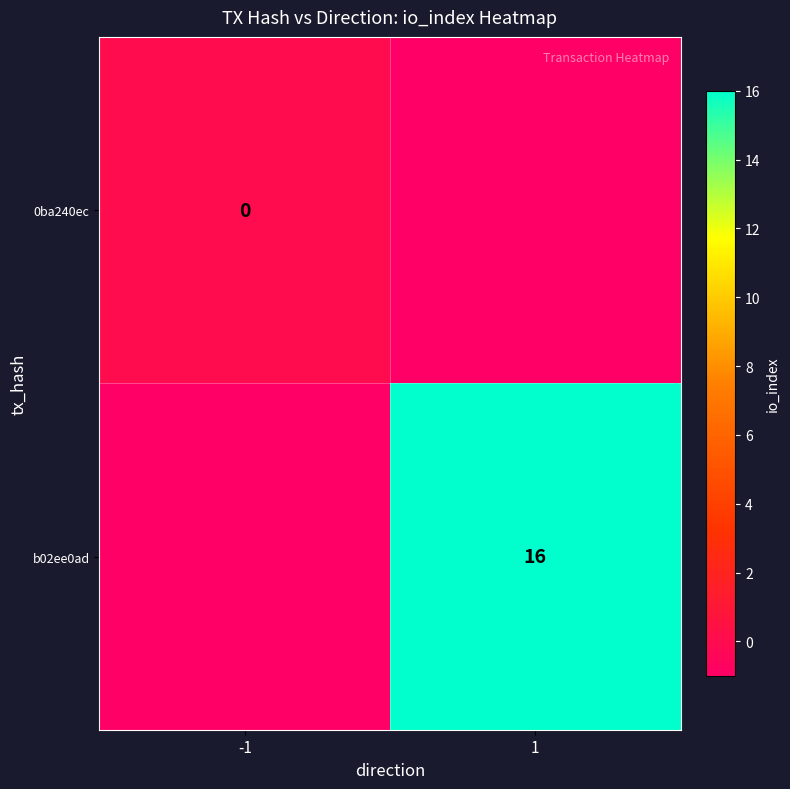

What is the difference between the highest and lowest values at -1?

1